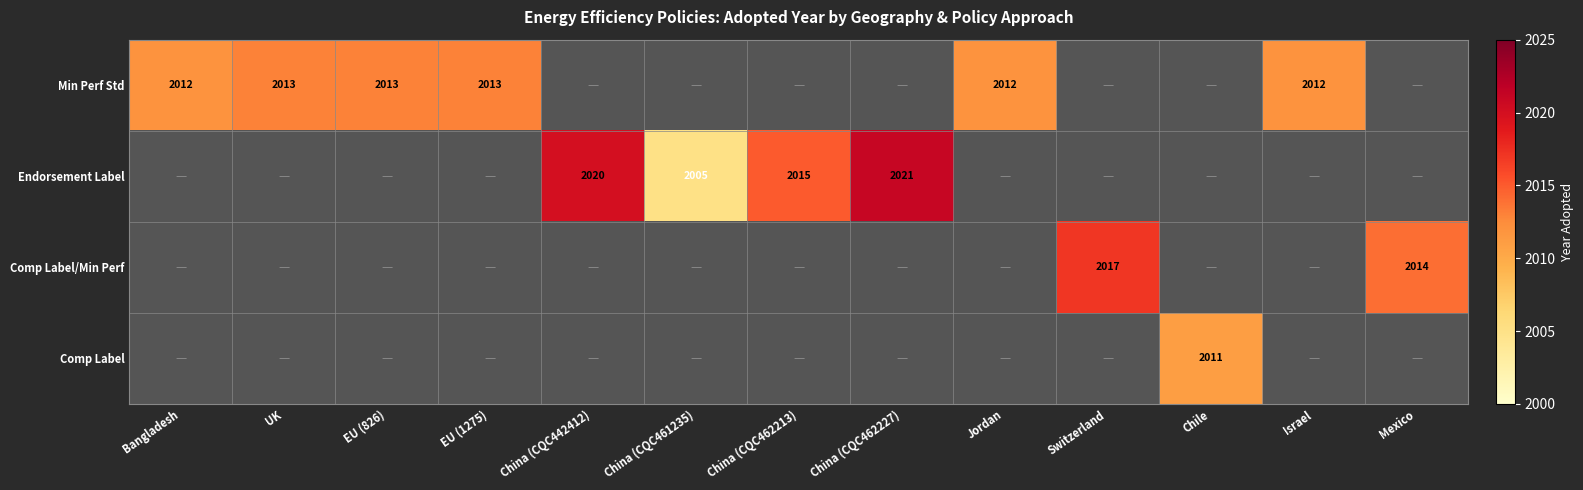

True or false: Endorsement Label has a value of 1182 at China (CQC462227).

False